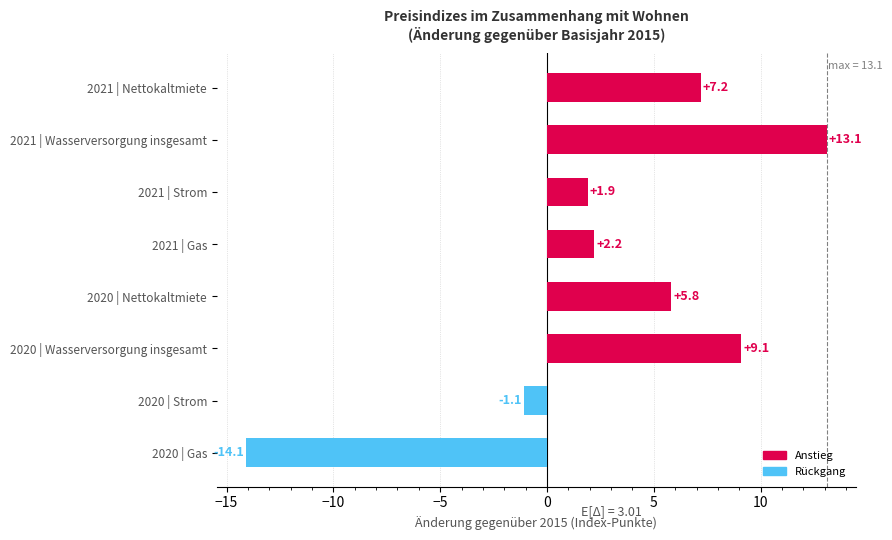

List the labels in order of value, largest first.

2021 | Wasserversorgung insgesamt, 2020 | Wasserversorgung insgesamt, 2021 | Nettokaltmiete, 2020 | Nettokaltmiete, 2021 | Gas, 2021 | Strom, 2020 | Strom, 2020 | Gas